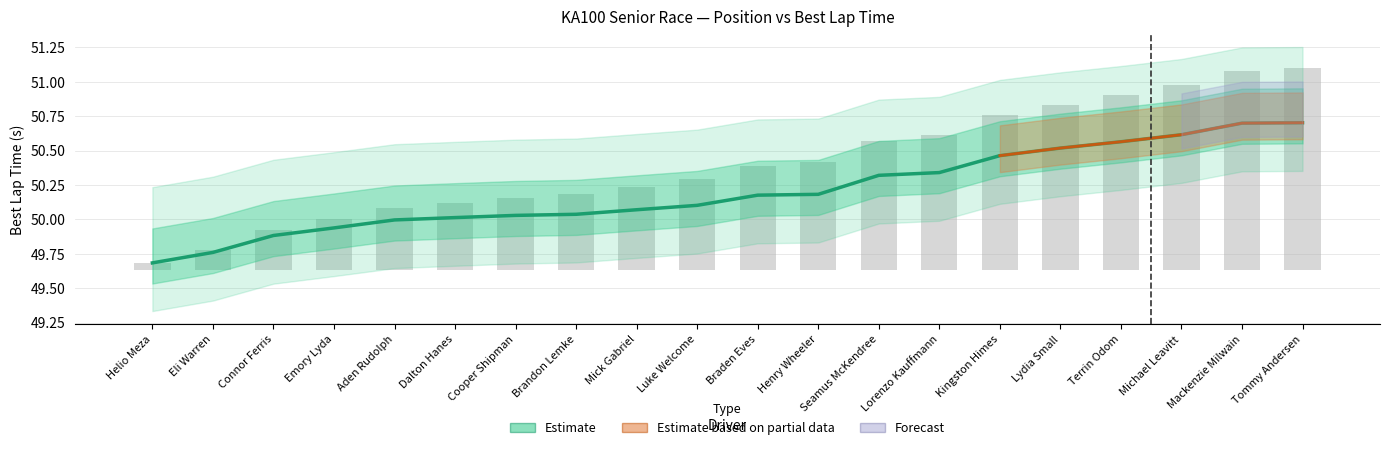

Reading left to right, transcribe all the data shown in this chart.

Helio Meza=49.7	Eli Warren=49.8	Connor Ferris=49.9	Emory Lyda=49.9	Aden Rudolph=50.0	Dalton Hanes=50.0	Cooper Shipman=50.0	Brandon Lemke=50.0	Mick Gabriel=50.1	Luke Welcome=50.1	Braden Eves=50.2	Henry Wheeler=50.2	Seamus McKendree=50.3	Lorenzo Kauffmann=50.3	Kingston Himes=50.5	Lydia Small=50.5	Terrin Odom=50.6	Michael Leavitt=50.6	Mackenzie Milwain=50.7	Tommy Andersen=50.7